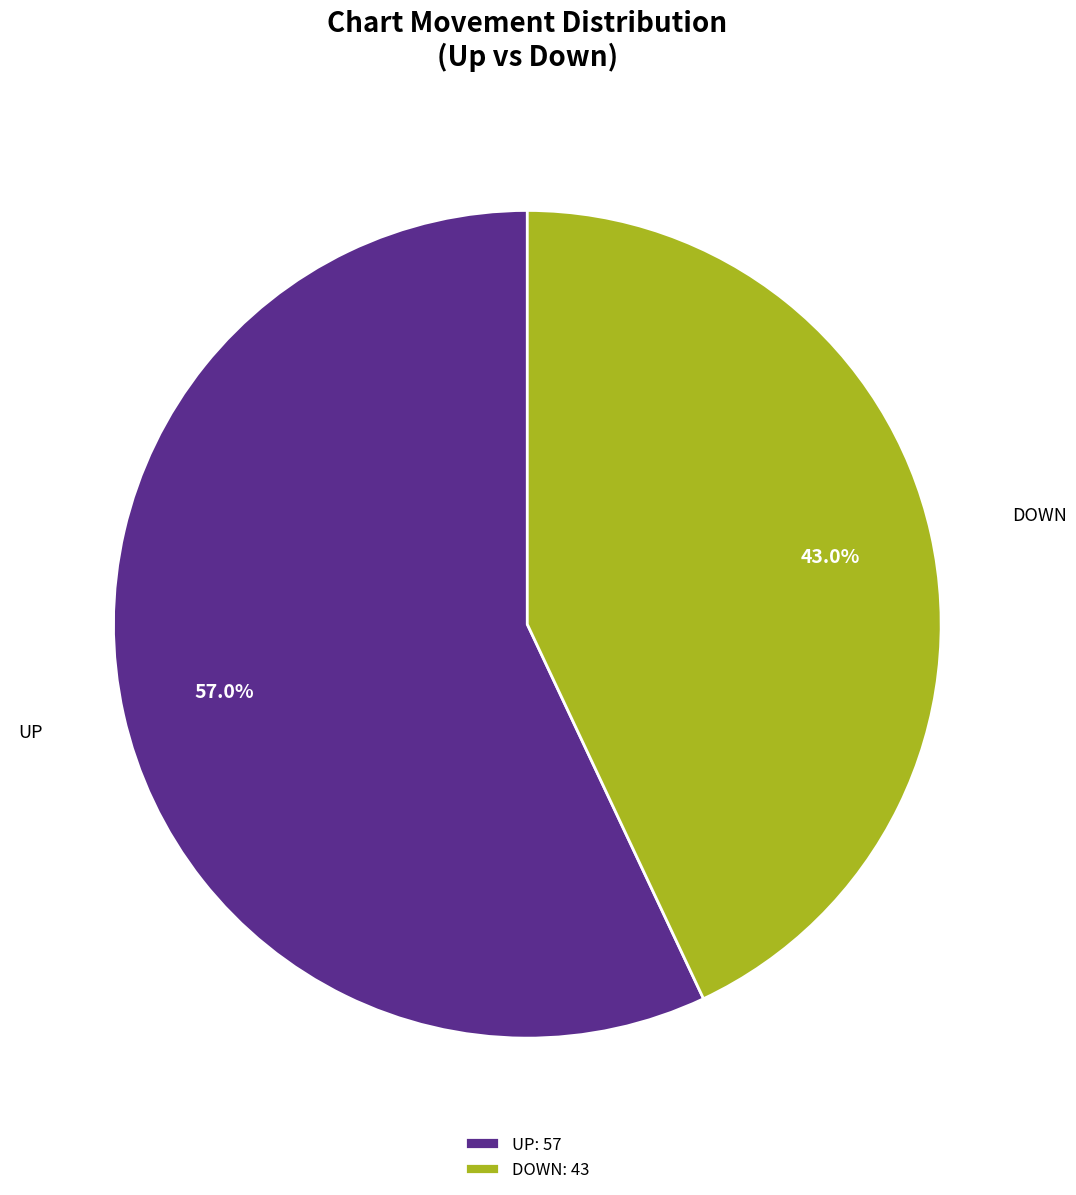

How many segments does this pie chart have?

2